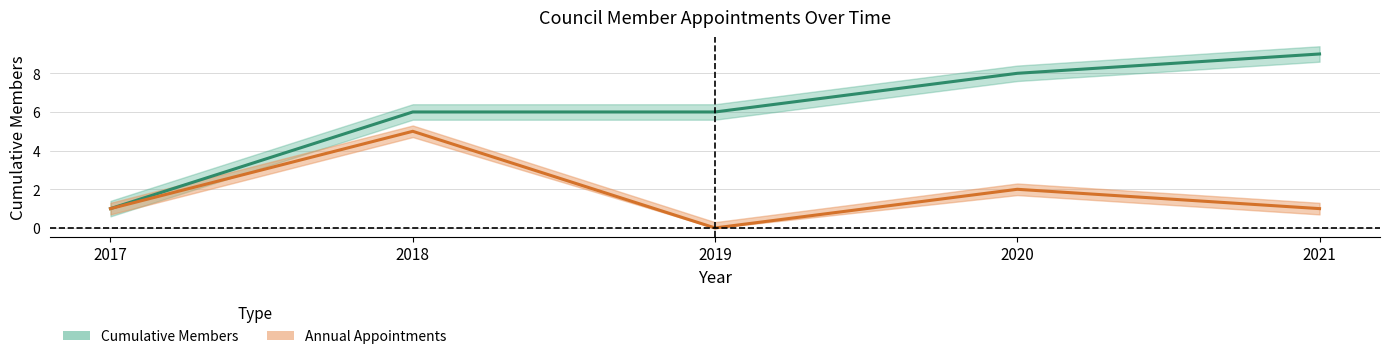

What is the difference between the Annual Appointments values at 2018 and 2017?

4